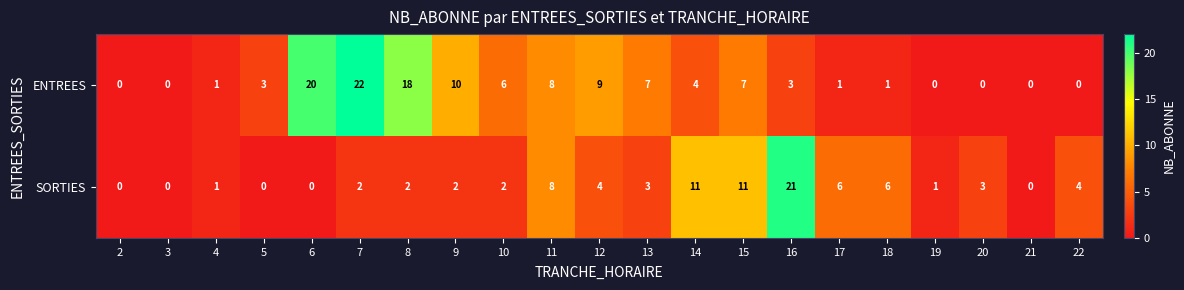

At which label is ENTREES closest to 11?

9